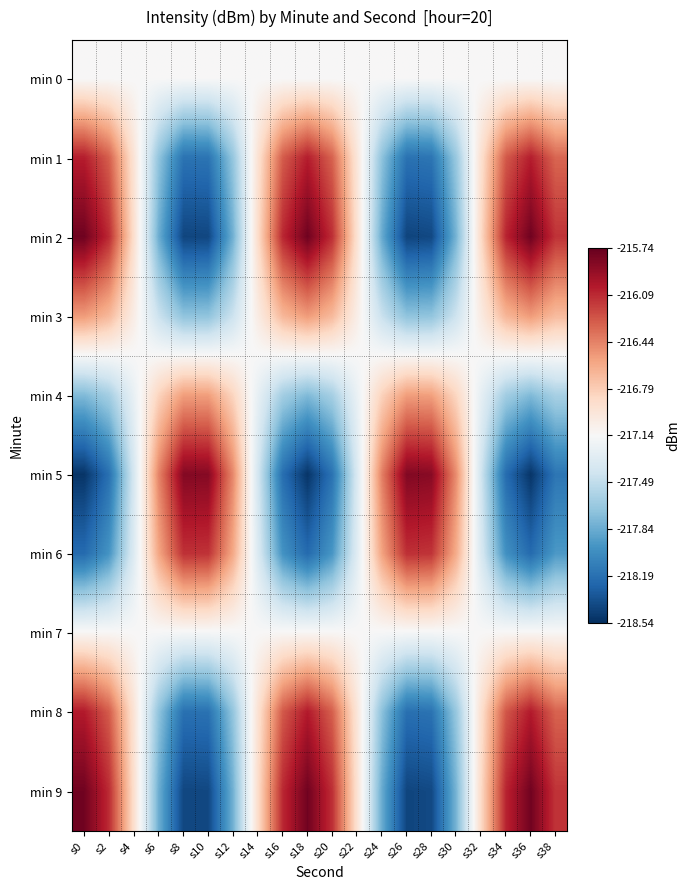

At which category is the sum across all series the highest?

s0